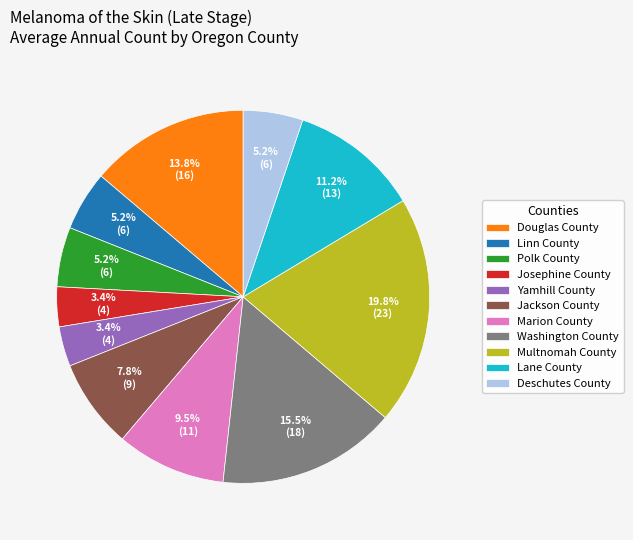

Which slice is the largest?

Multnomah County